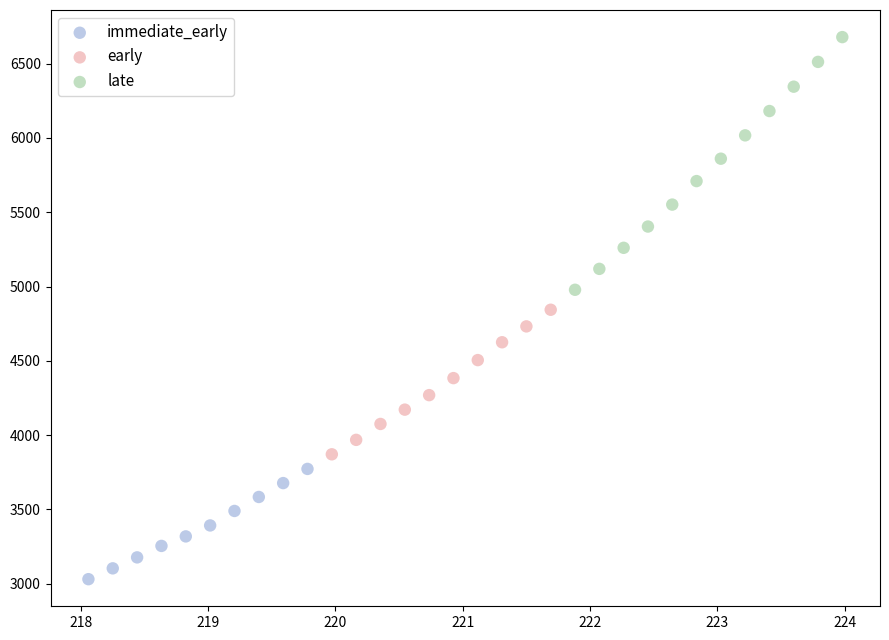

Which series reaches the maximum Y coordinate?

late